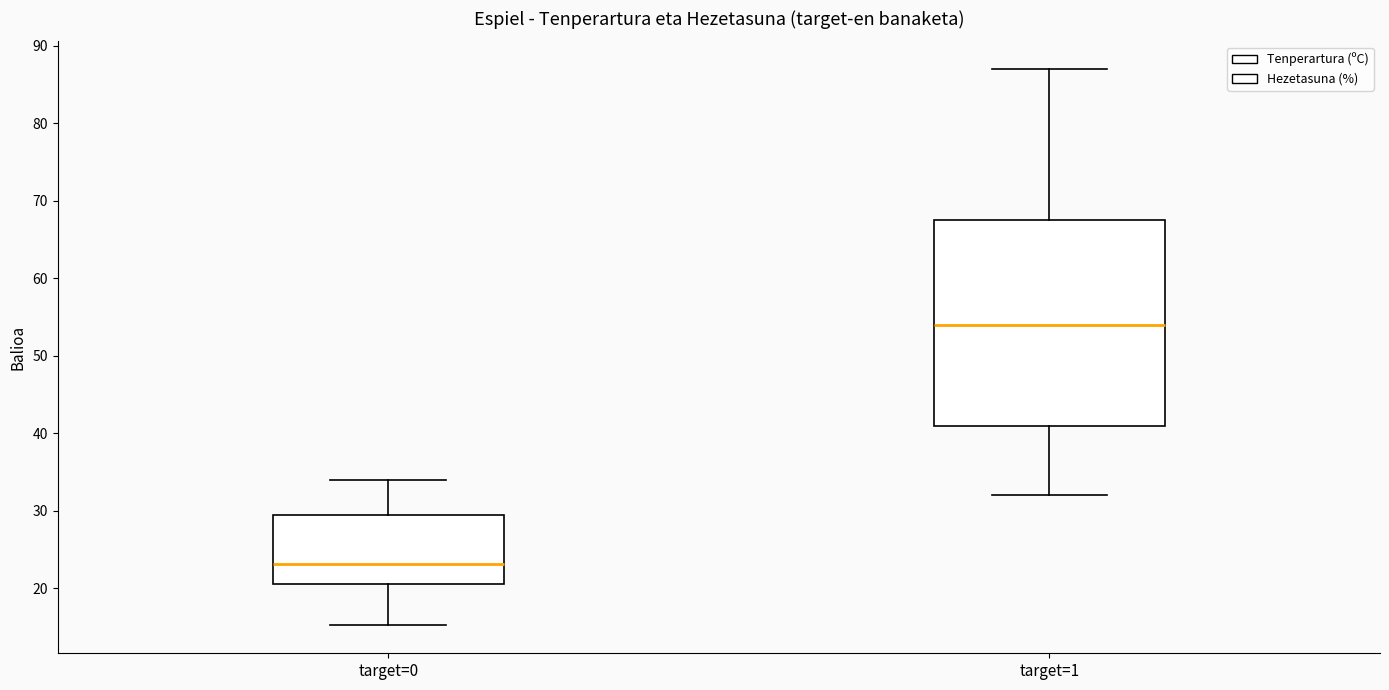

Reading left to right, read every box against the y-axis: the position of its median line, the range the box covers, and the ends of its whiskers. The values are not printed on the chart, so give them approximately, as read against the axis.

target=0: median 23, box 21 to 29, whiskers 15 to 34
target=1: median 54, box 41 to 68, whiskers 32 to 87